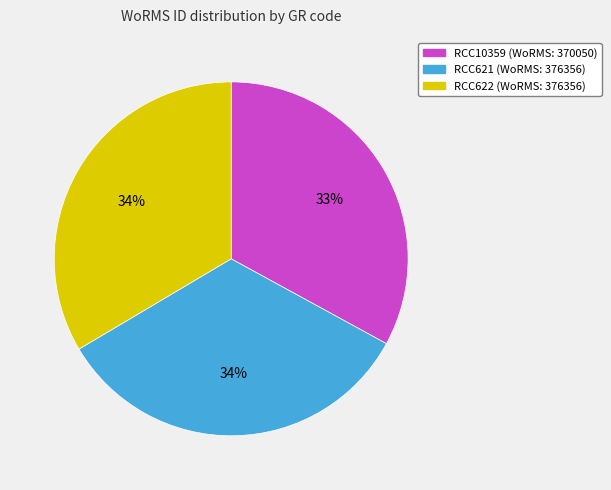

Is it true that RCC621 is 34% of the pie?

True